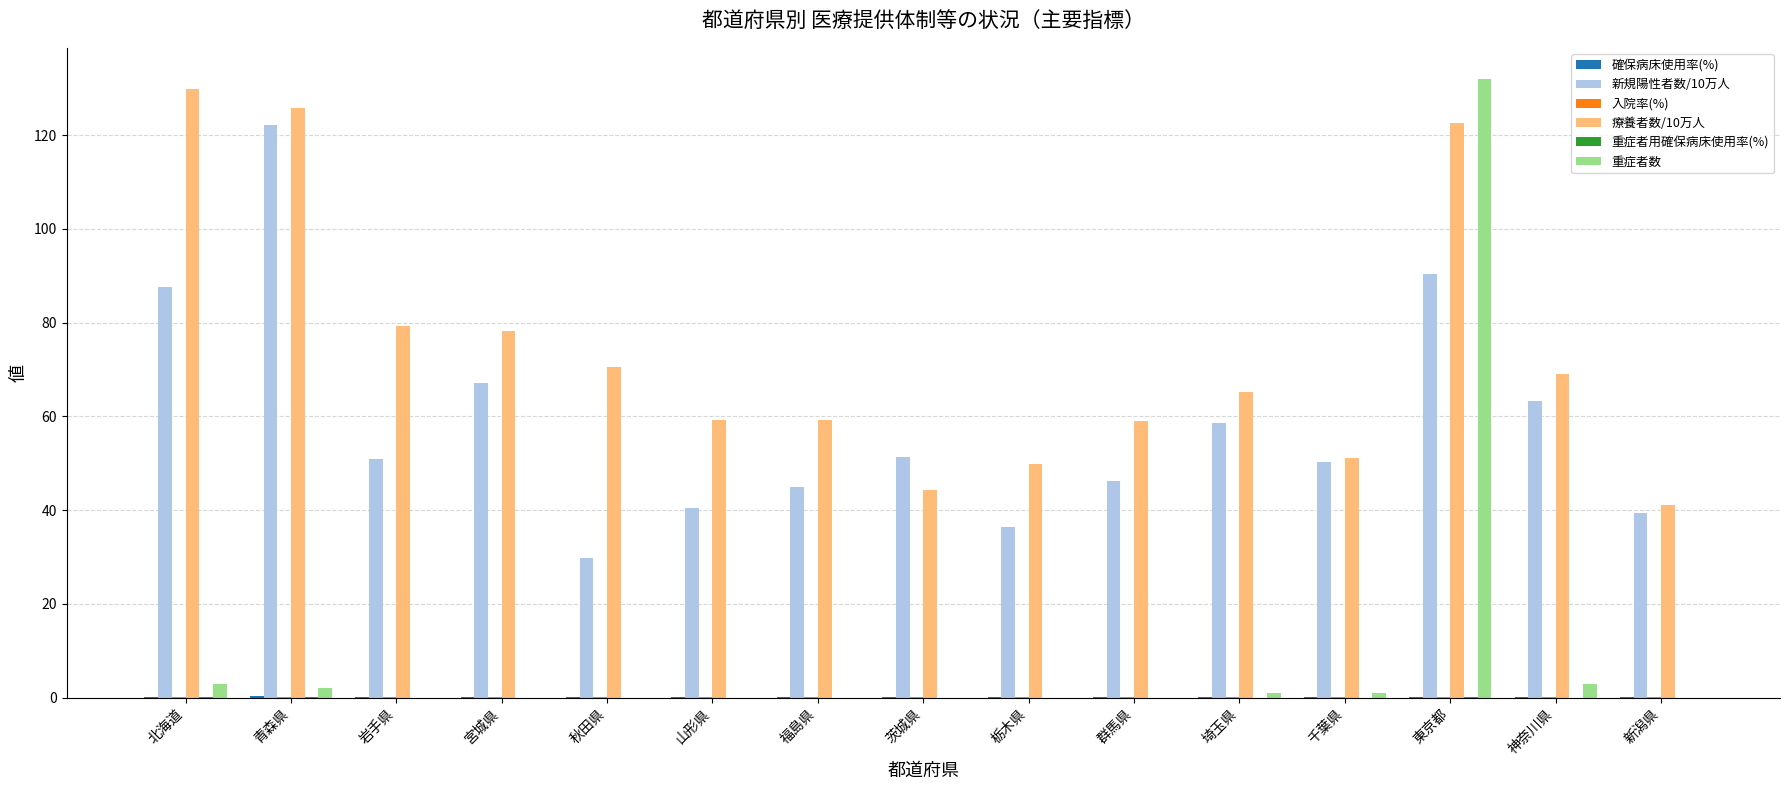

What is the difference between the 療養者数/10万人 values at 青森県 and 新潟県?

84.7